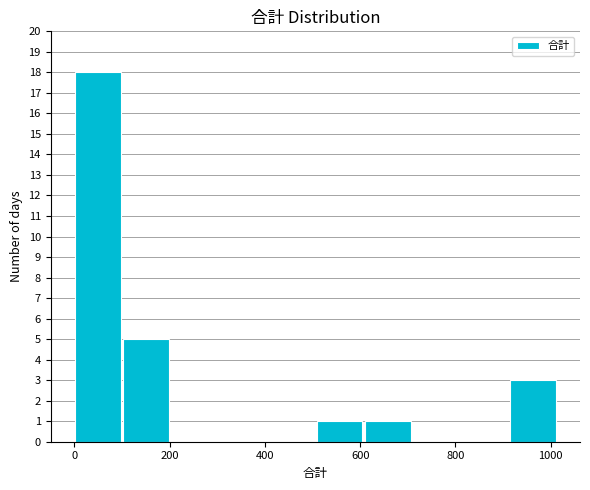

Reading left to right, transcribe this chart: for each bar, give the range it covers on the x-axis and its height. Neither the bar edges nor the heights are printed on the chart, so give them approximately, as read against the axes.

0 to 100: 18
100 to 200: 5
200 to 300: 0
300 to 400: 0
400 to 500: 0
500 to 620: 1
620 to 720: 1
720 to 820: 0
820 to 920: 0
920 to 1020: 3